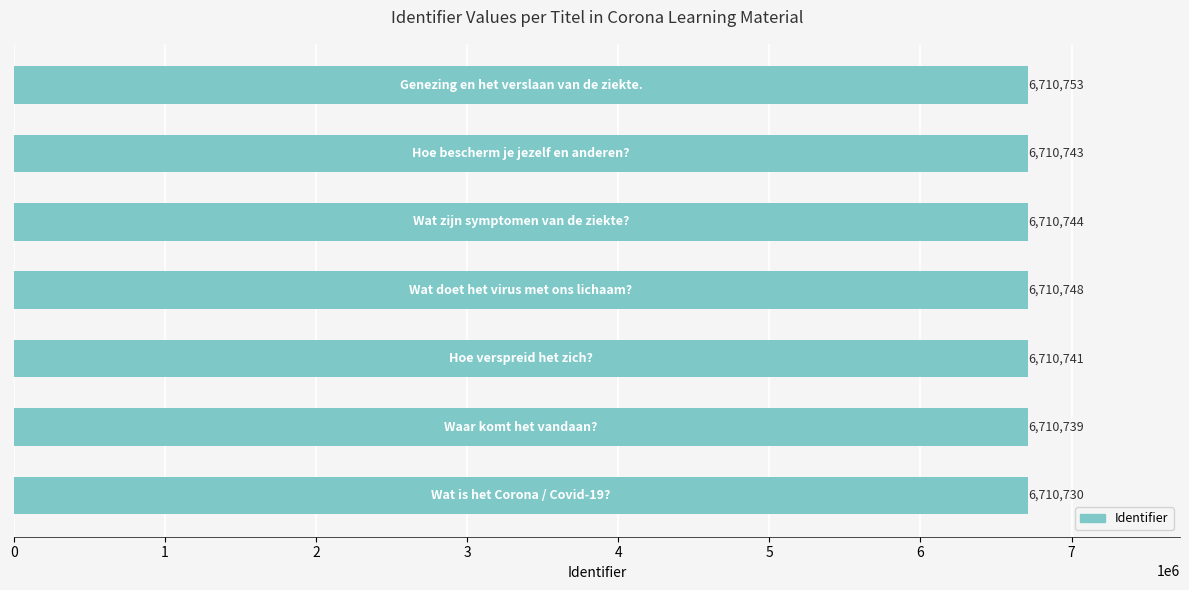

What is the average value?

6710743